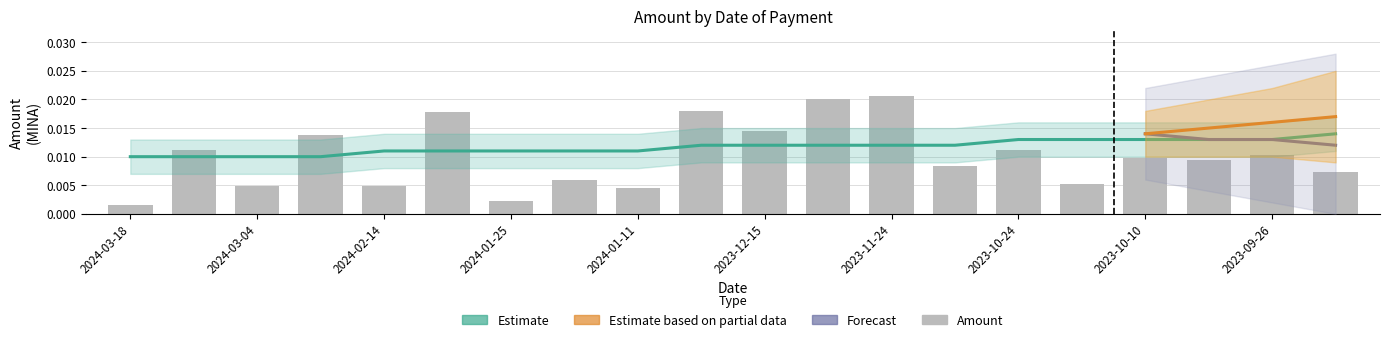

Which has a higher value, 2023-12-04 or 2023-09-18?

2023-12-04